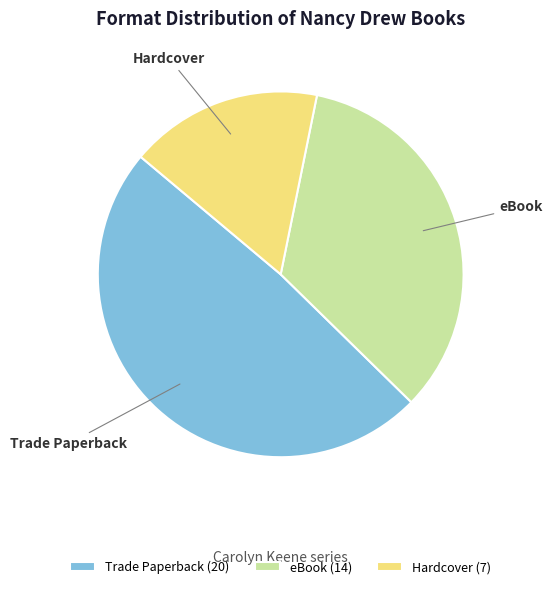

Between eBook and Trade Paperback, which is larger?

Trade Paperback